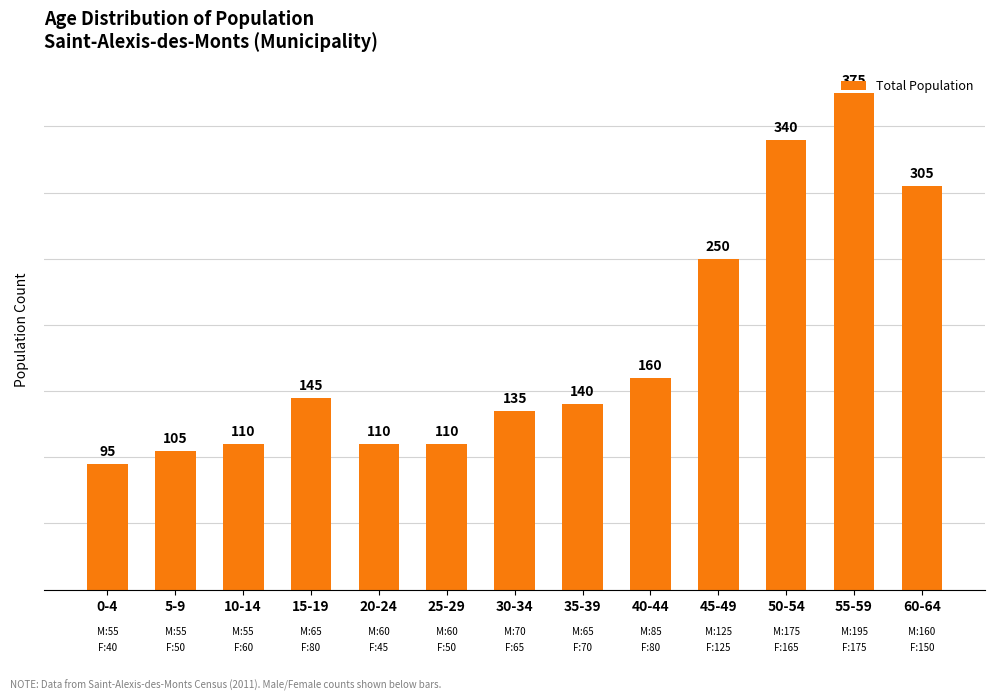

Which has a higher value, 40-44 or 25-29?

40-44